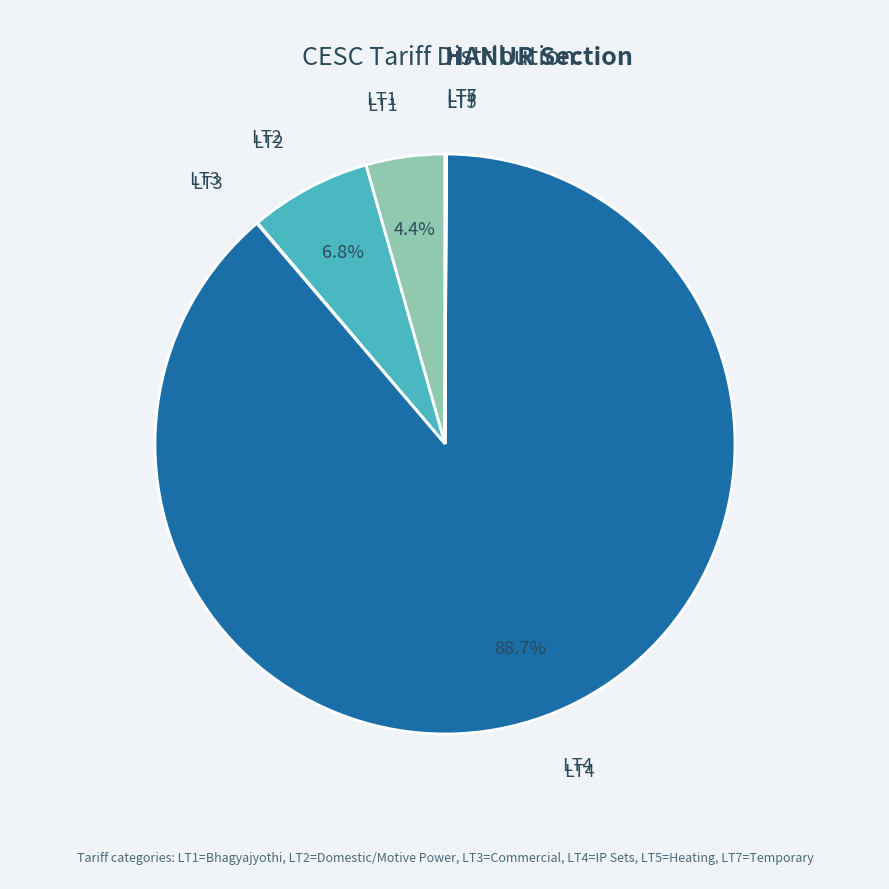

Do LT2 and LT1 together represent more than half of the pie?

No